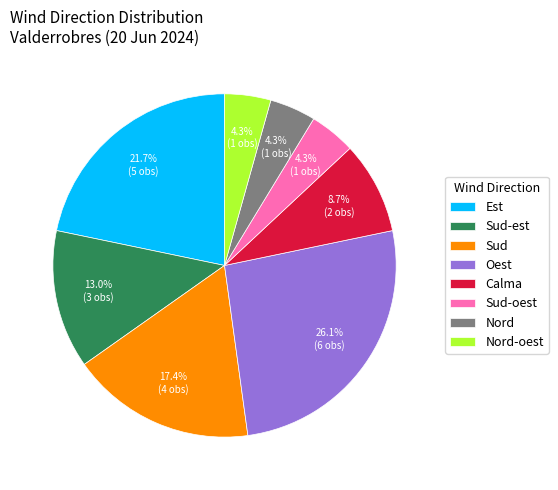

How many segments does this pie chart have?

8